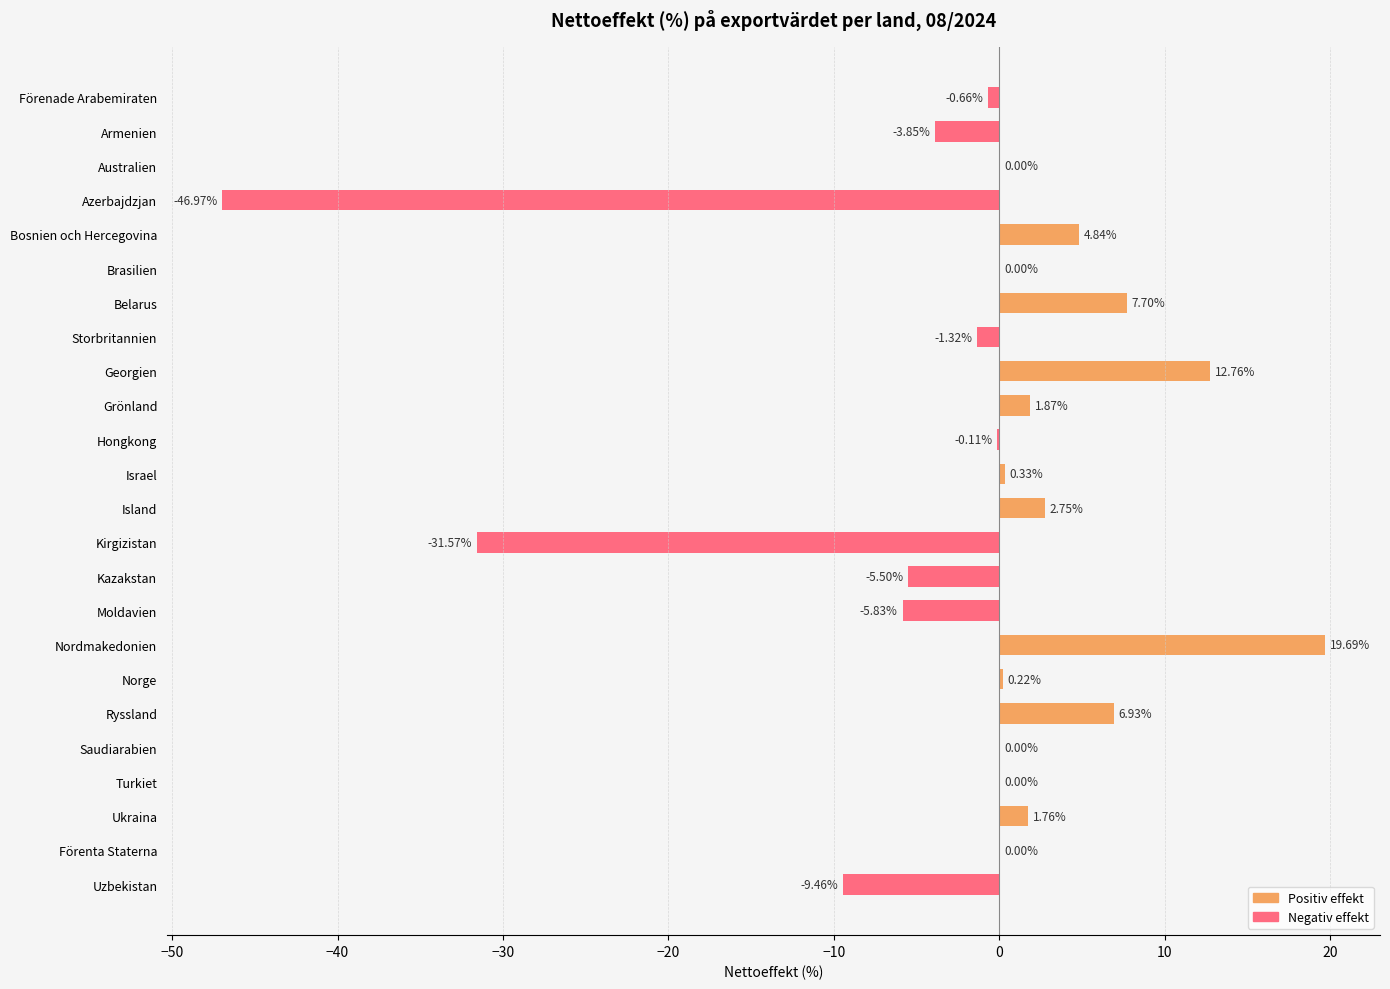

What is the change in value from Förenade Arabemiraten to Georgien?

+13.4